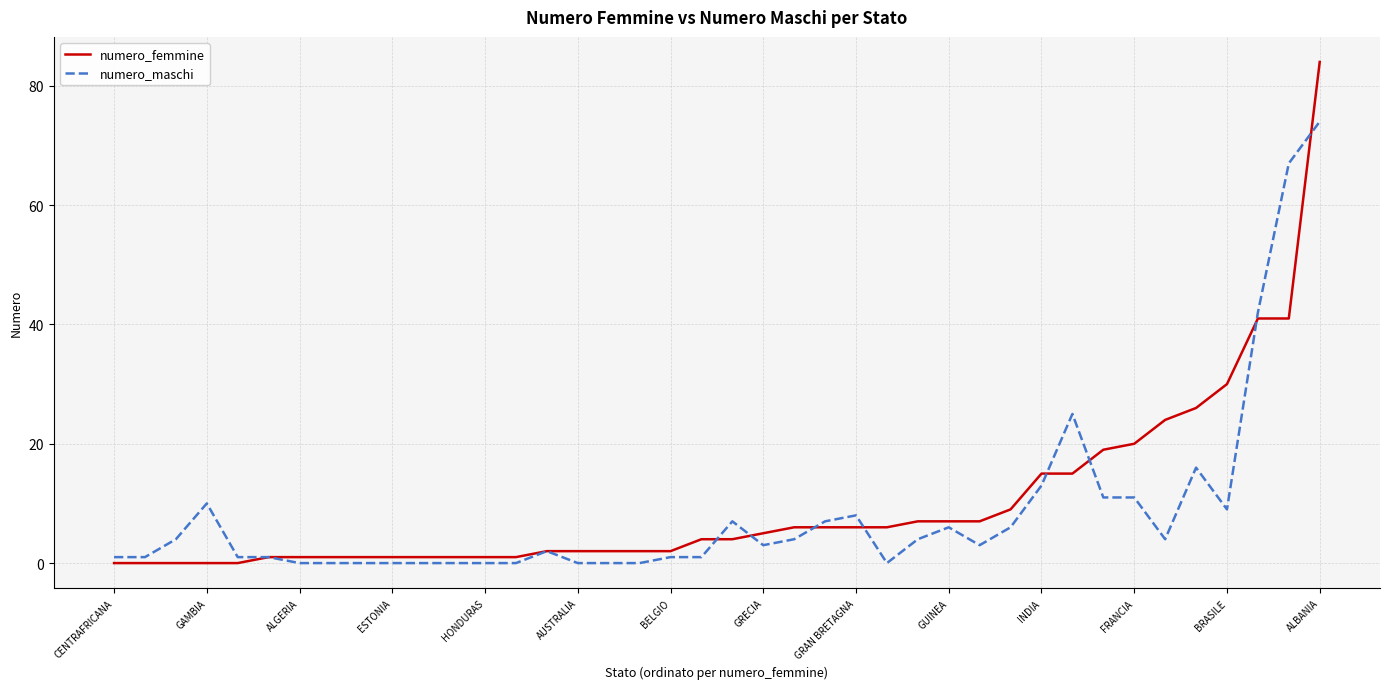

List the series in order of their peak value, lowest first.

numero_maschi, numero_femmine